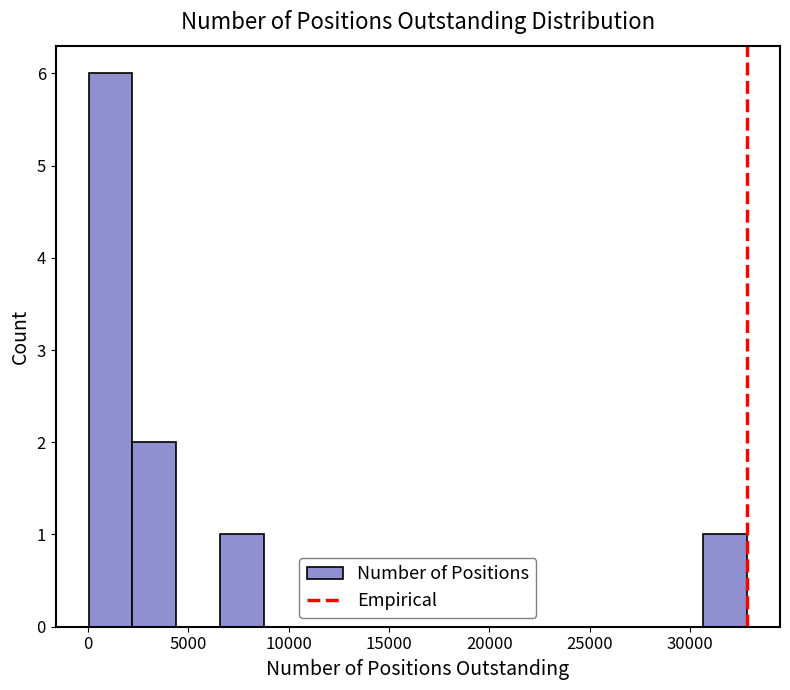

Which range on the x-axis has the tallest bar?

0 to 2000